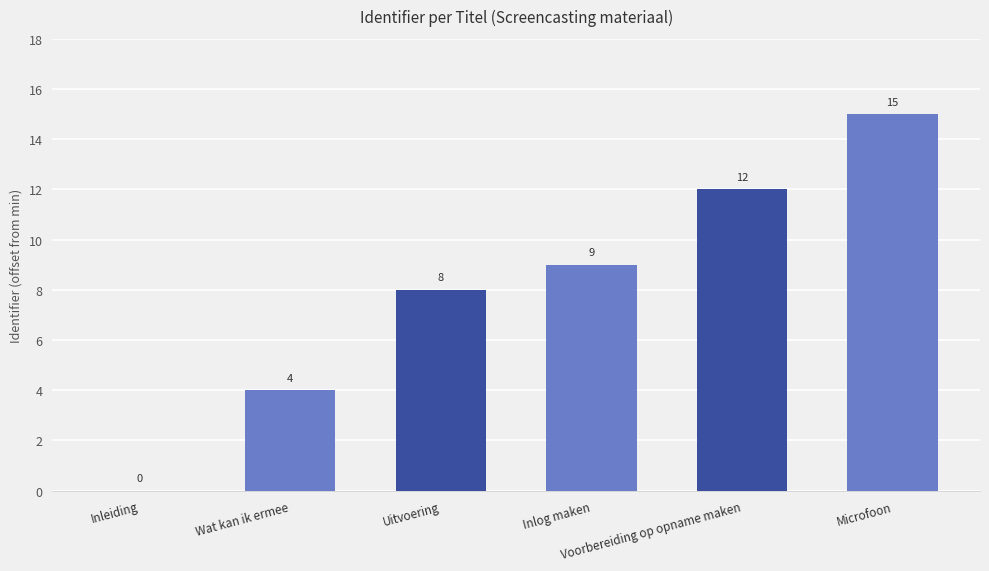

Is it true that the value at Uitvoering is 8?

True